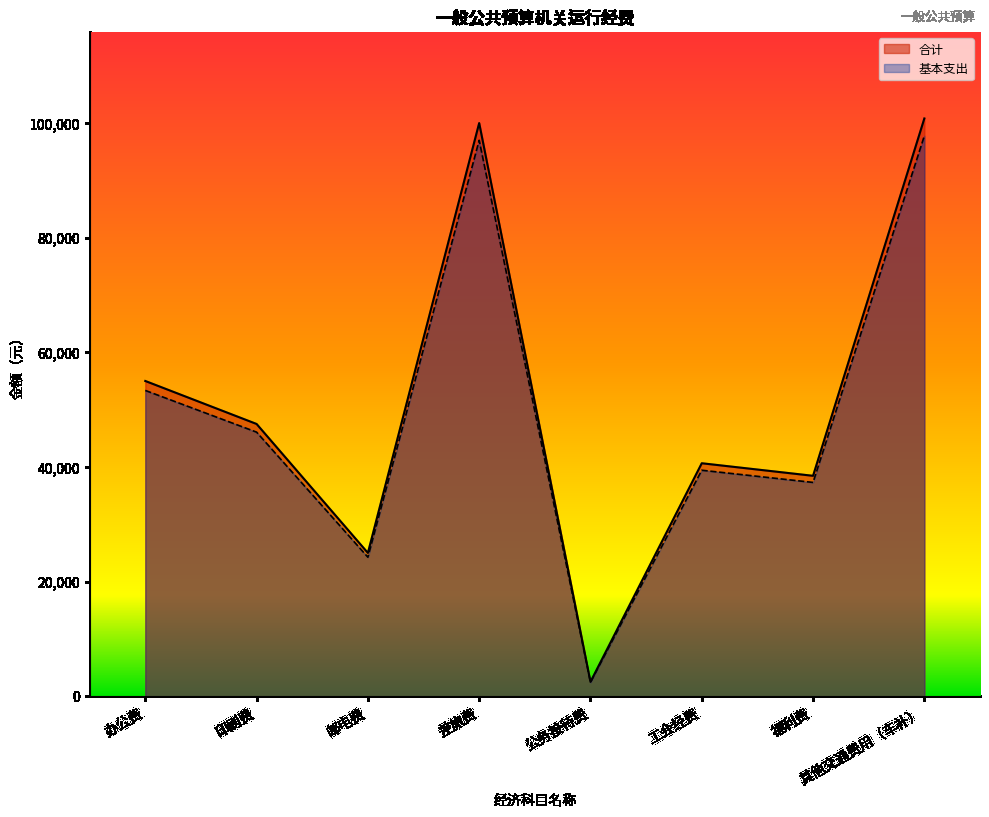

Which series has the widest spread of values?

合计